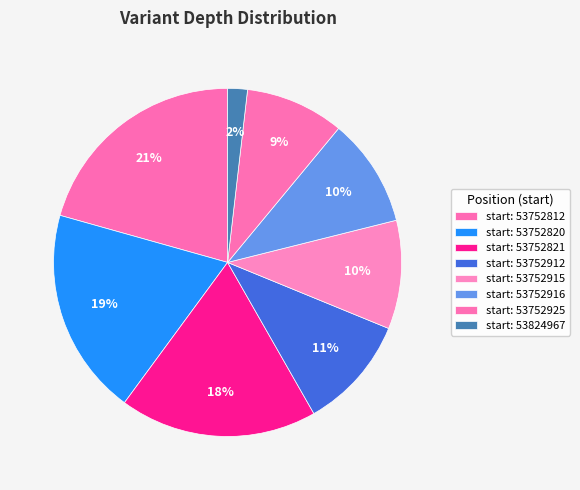

Which slice is the largest?

53752812